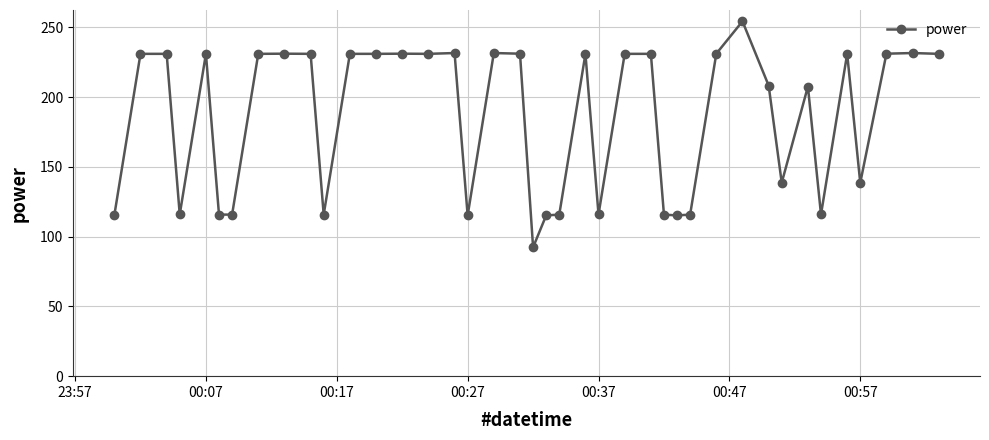

What is the greatest value displayed?

254.3